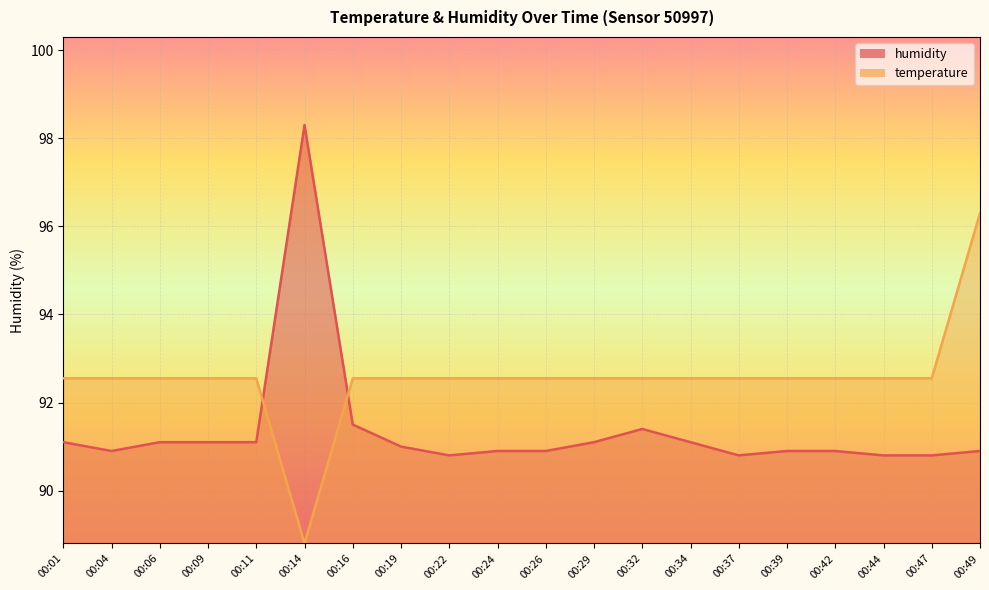

How many interior local valleys does the temperature series have?

1